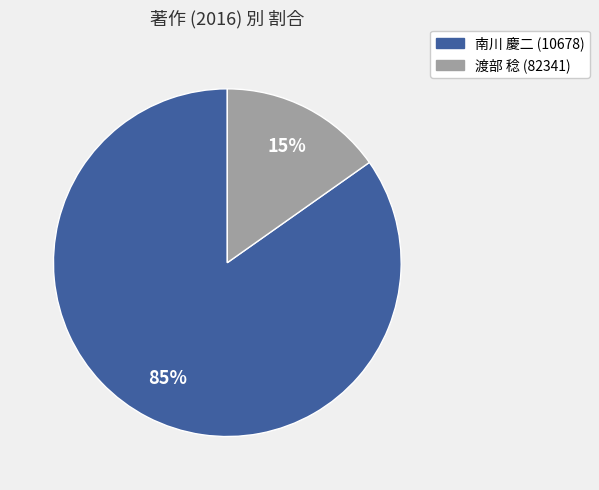

To the nearest percent, what is the average slice percentage?

50%